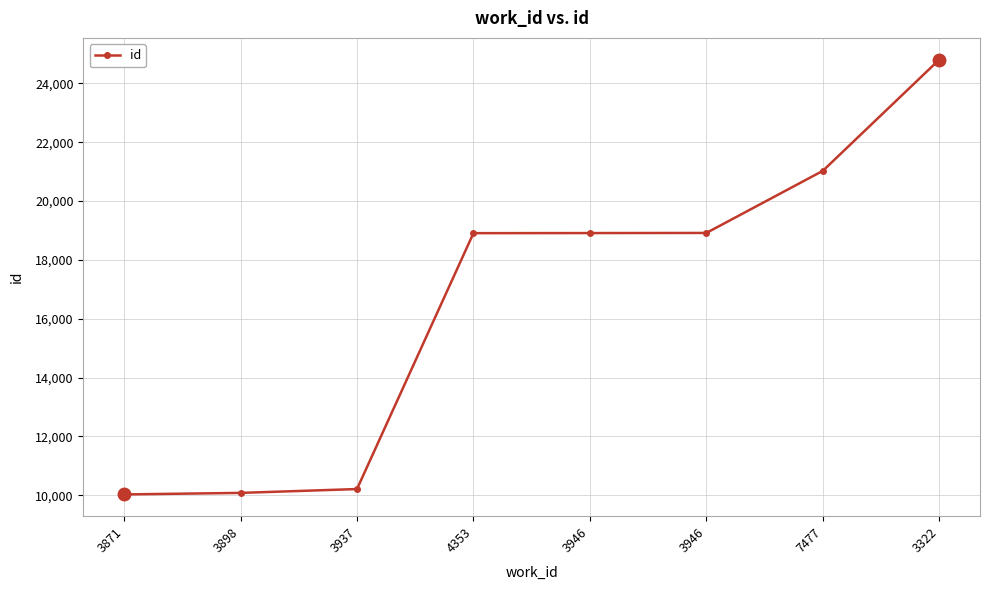

How many values are below 18911?

4